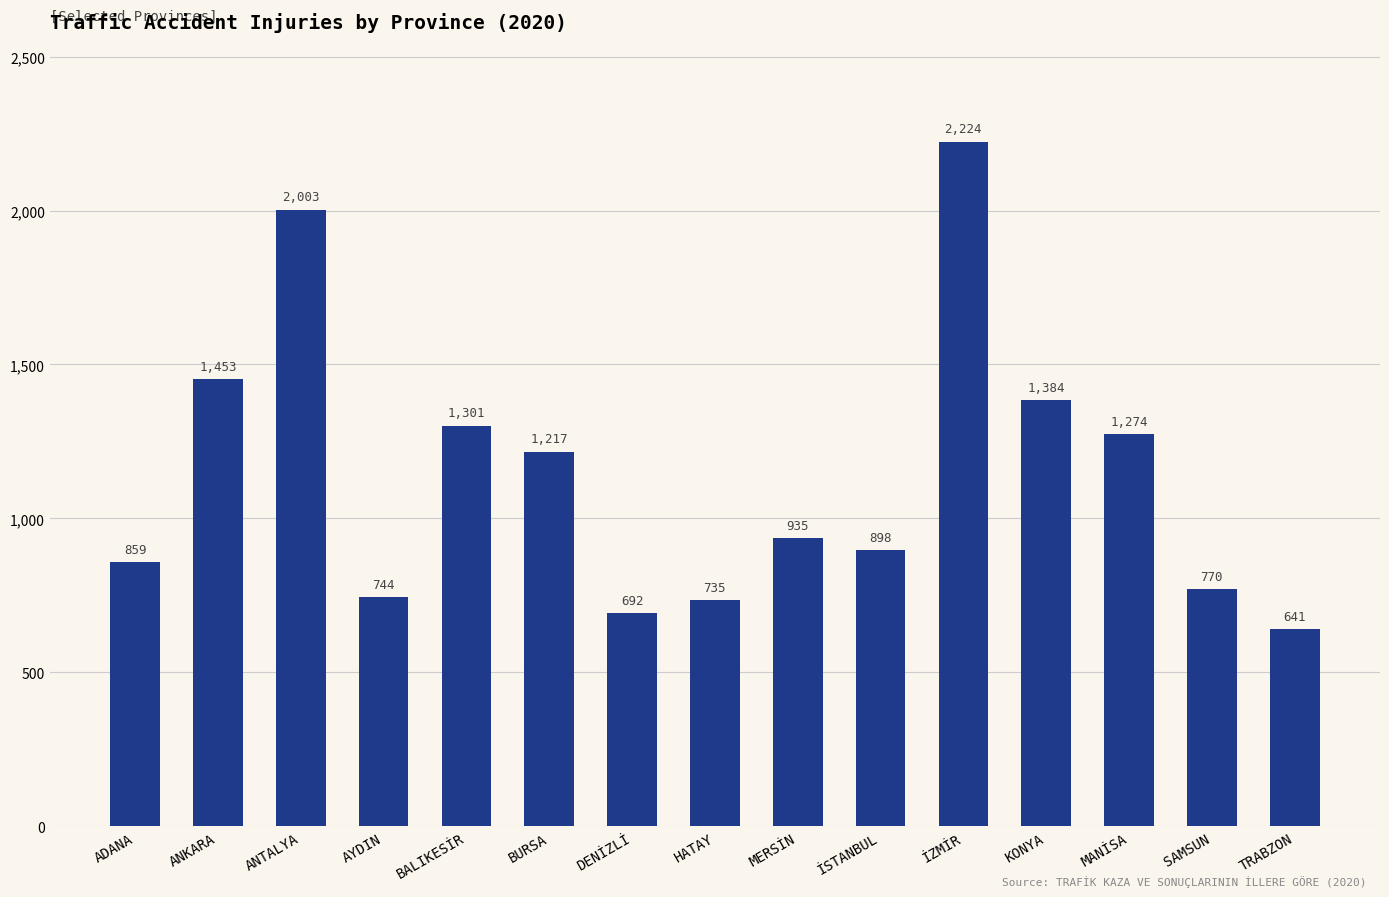

What is the label of the 10th bar from the right?

BURSA